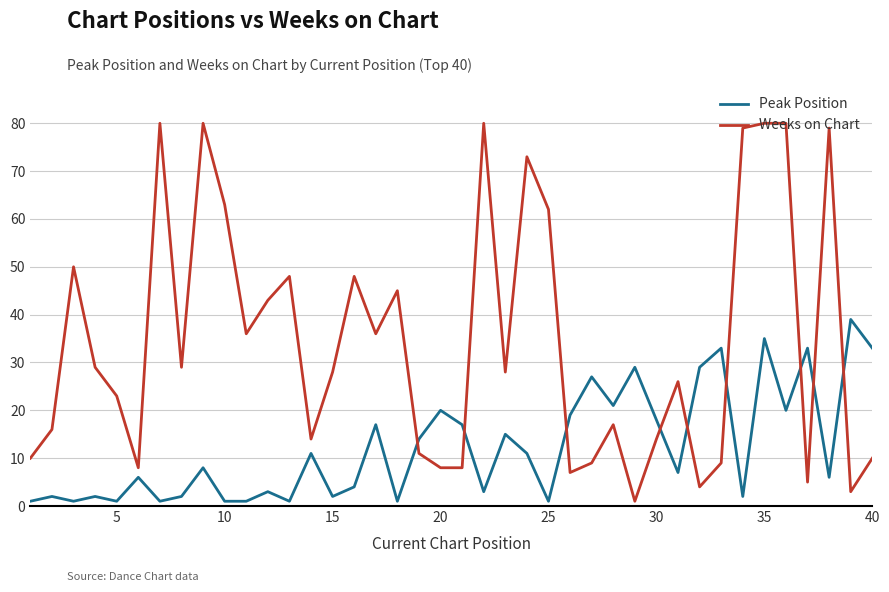

In Peak Position, how many points are higher than both neighbors (excluding endpoints)?

15